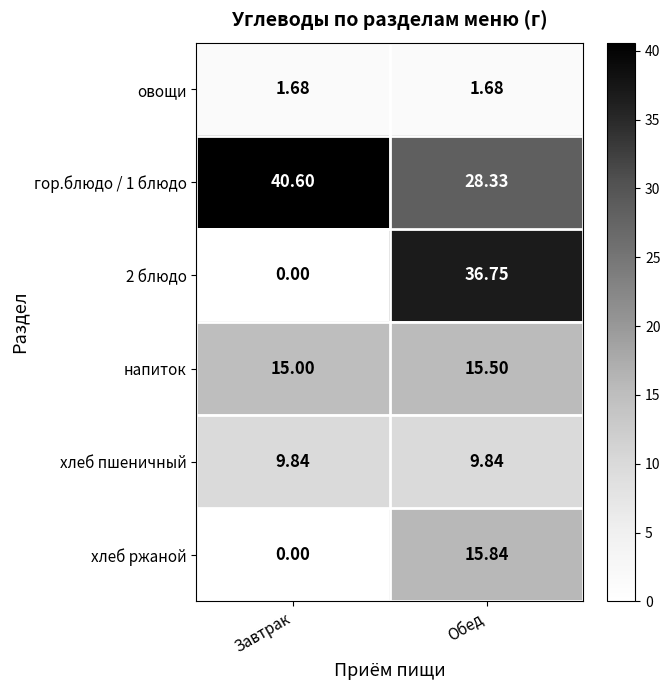

Is the value of овощи at Обед greater than the value of хлеб ржаной at Завтрак?

Yes